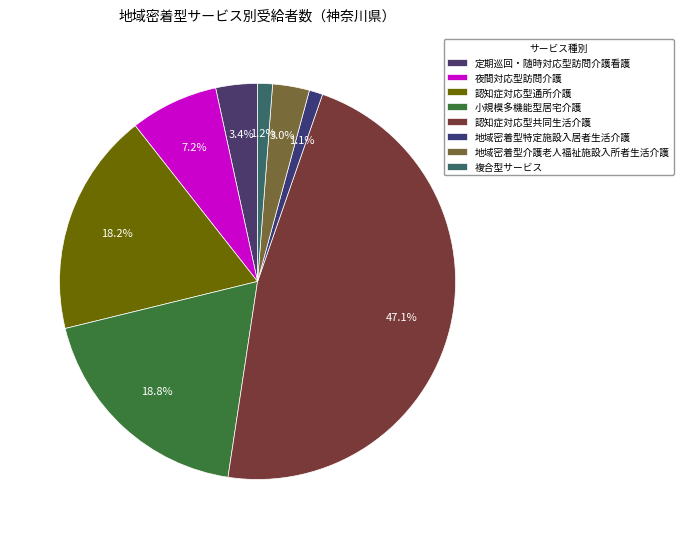

Which has a higher value, 地域密着型介護老人福祉施設入所者生活介護 or 認知症対応型共同生活介護?

認知症対応型共同生活介護